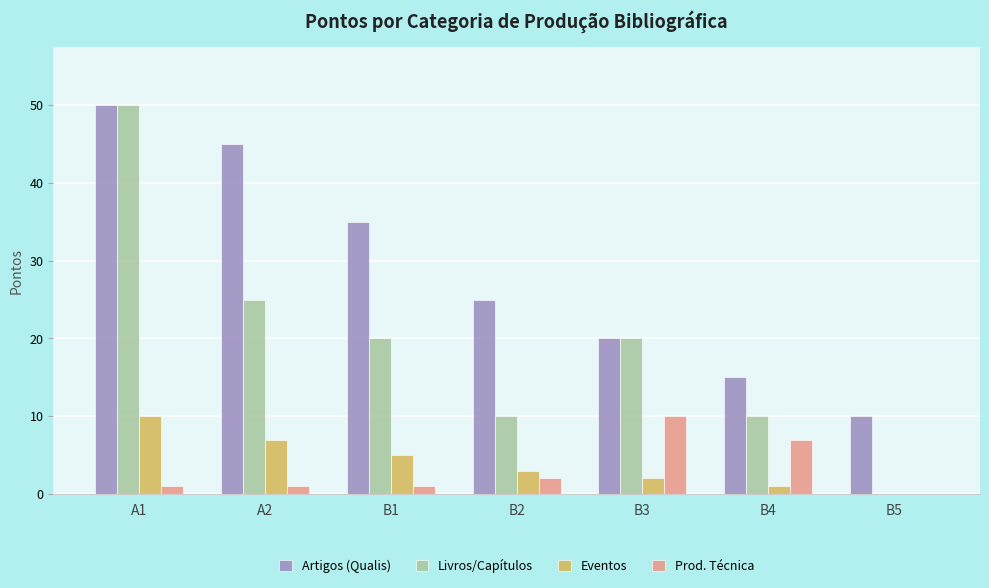

Which series changed the most between B3 and B5?

Livros/Capítulos